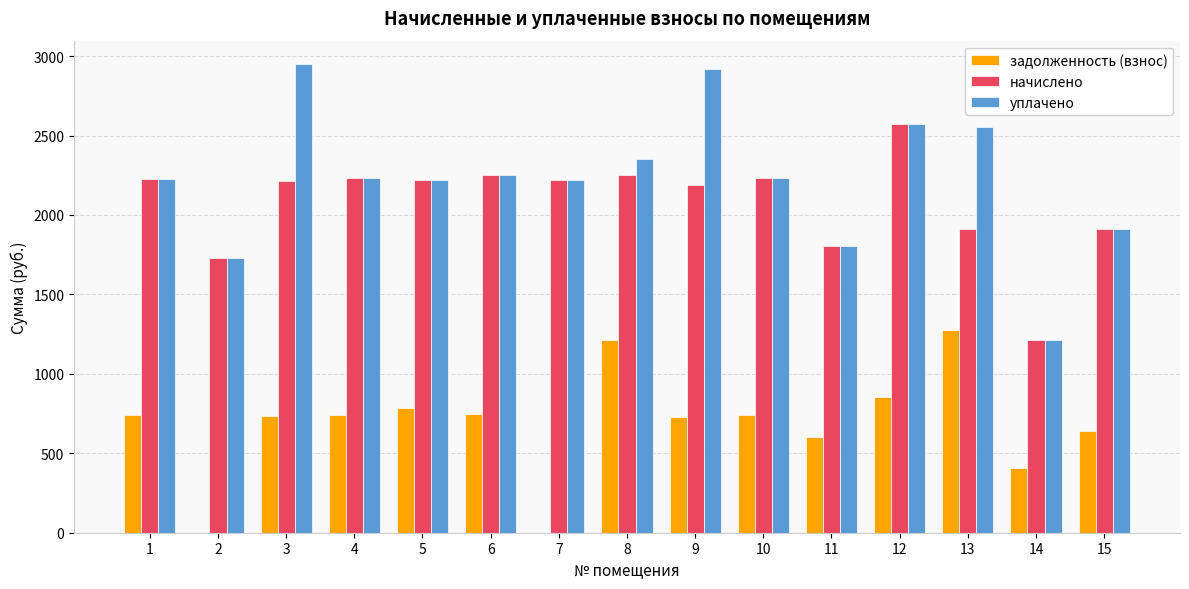

What is the sum of all задолженность (взнос) values?

10220.2